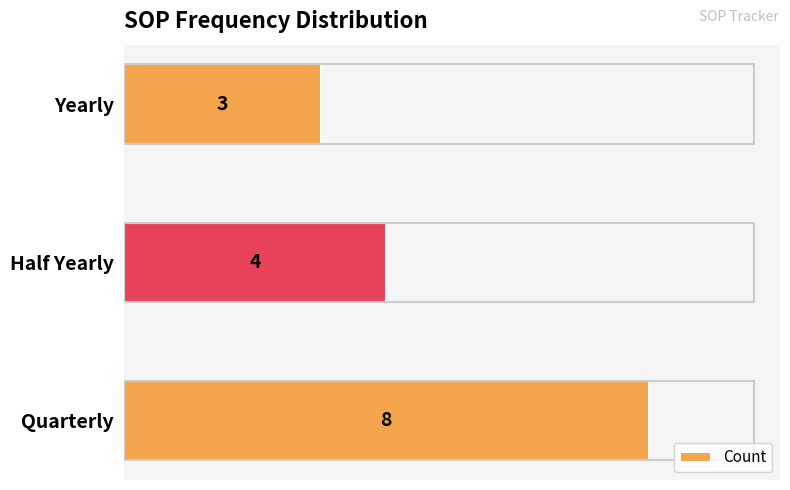

What is the change in value from Quarterly to Half Yearly?

-4